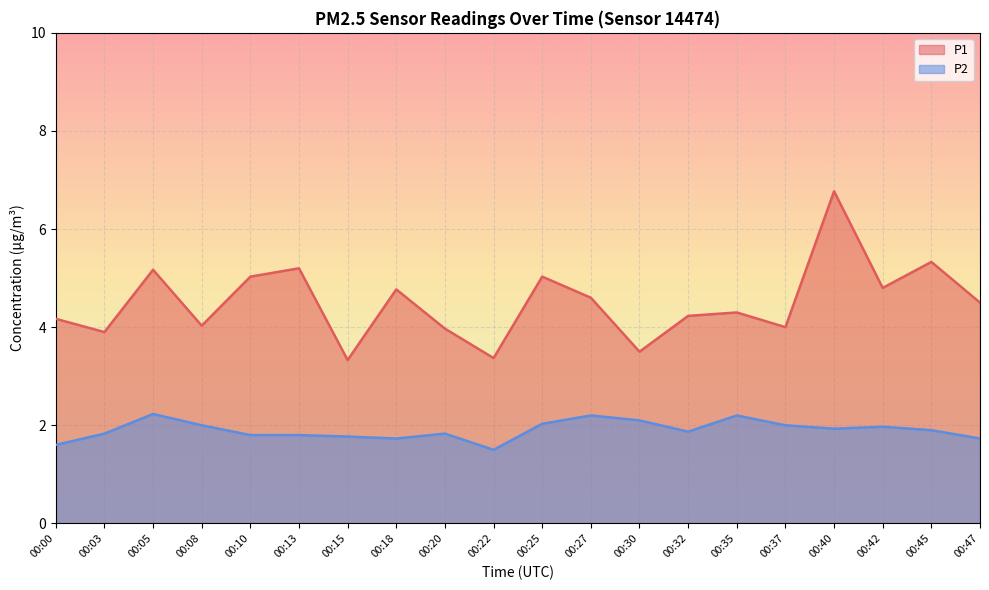

How many interior local peaks does the P2 series have?

5